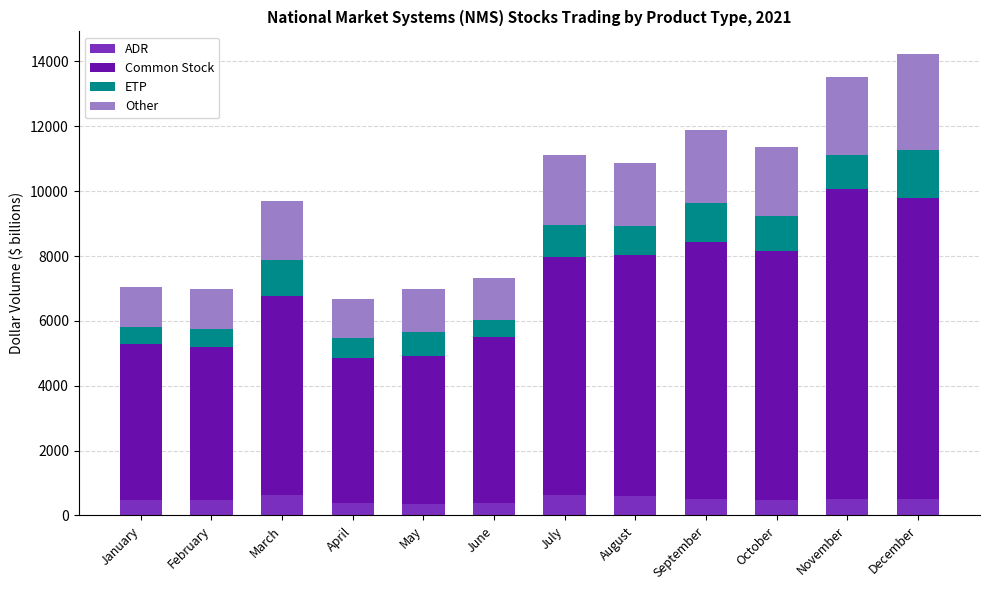

Does the chart contain any negative values?

No